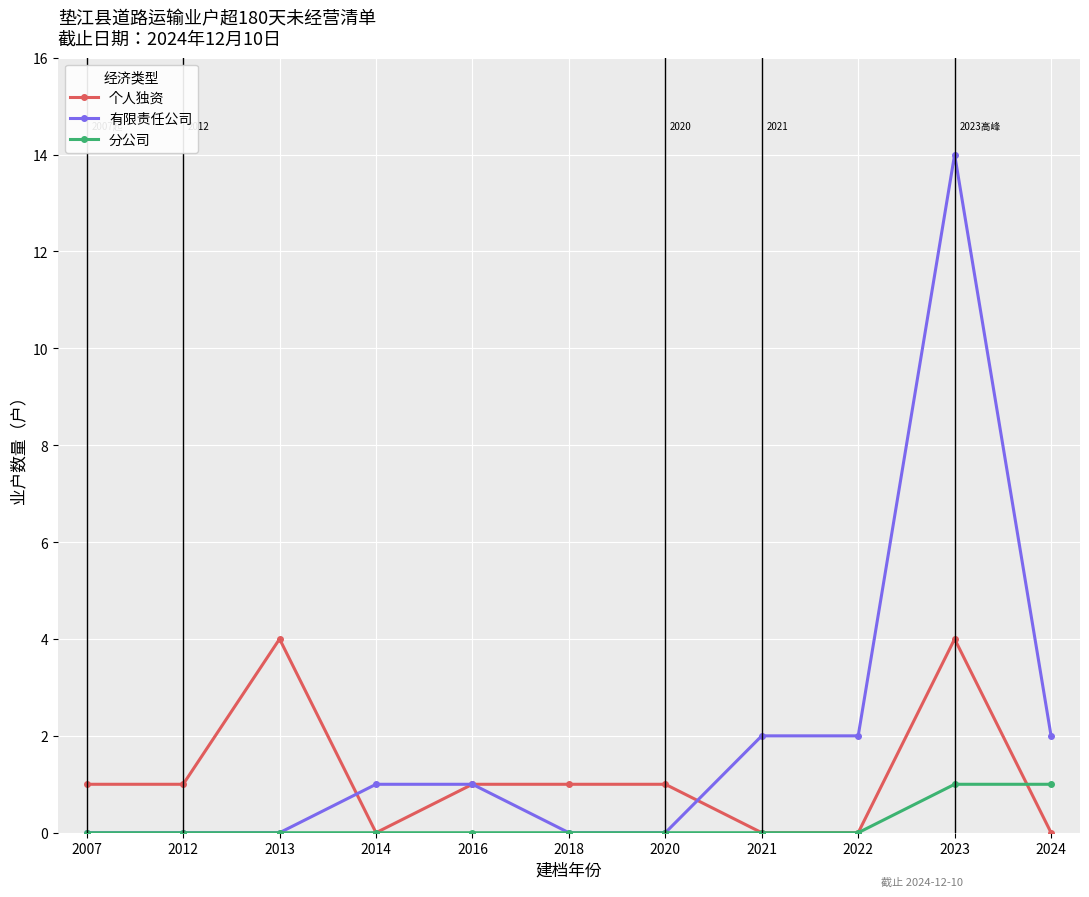

List the series in order of their overall mean, highest first.

有限责任公司, 个人独资, 分公司